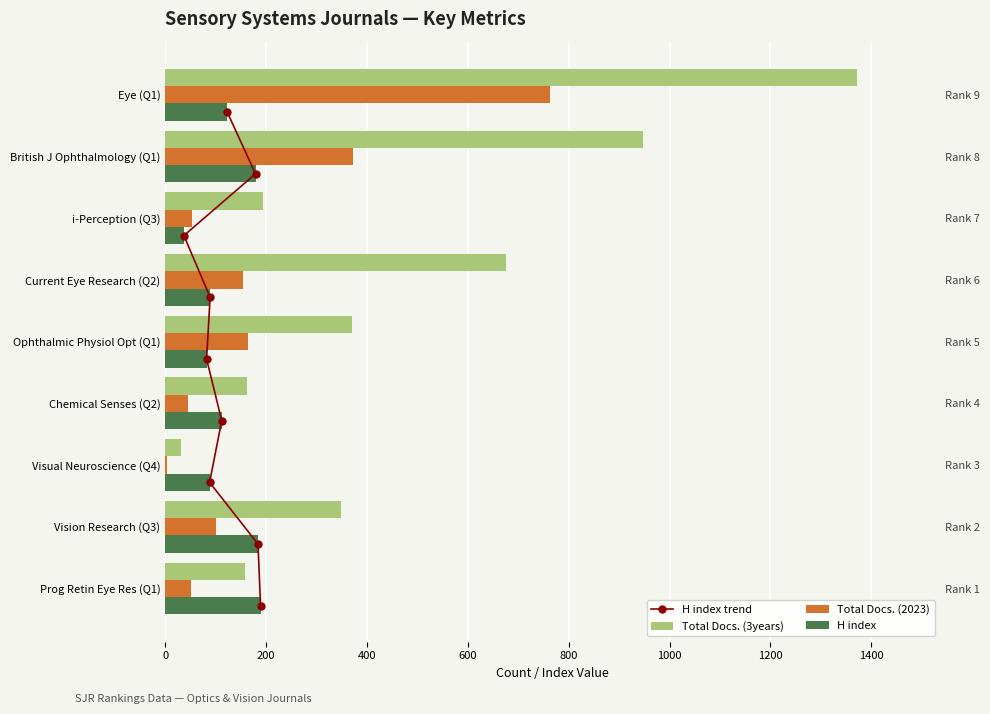

Between 0 and 1600, which series saw the biggest shift?

Total Docs. (3years)